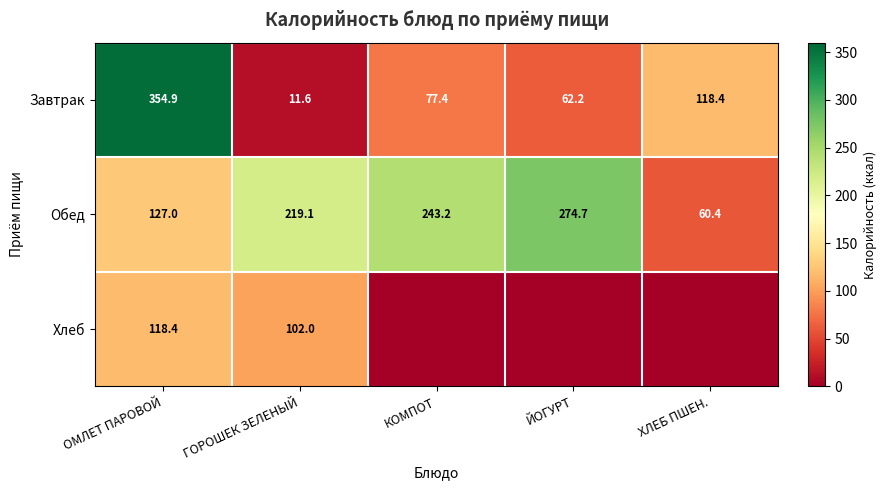

What is the sum of all Завтрак values?

624.5